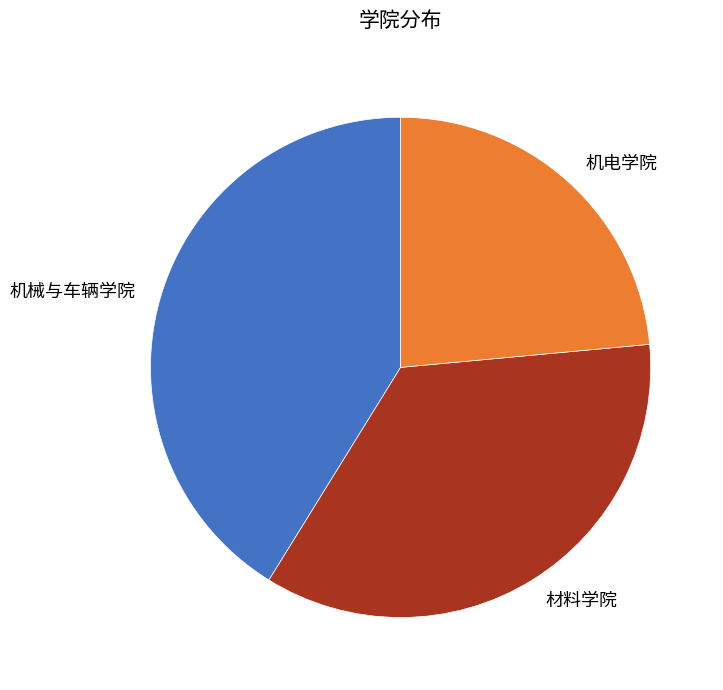

How many segments does this pie chart have?

3